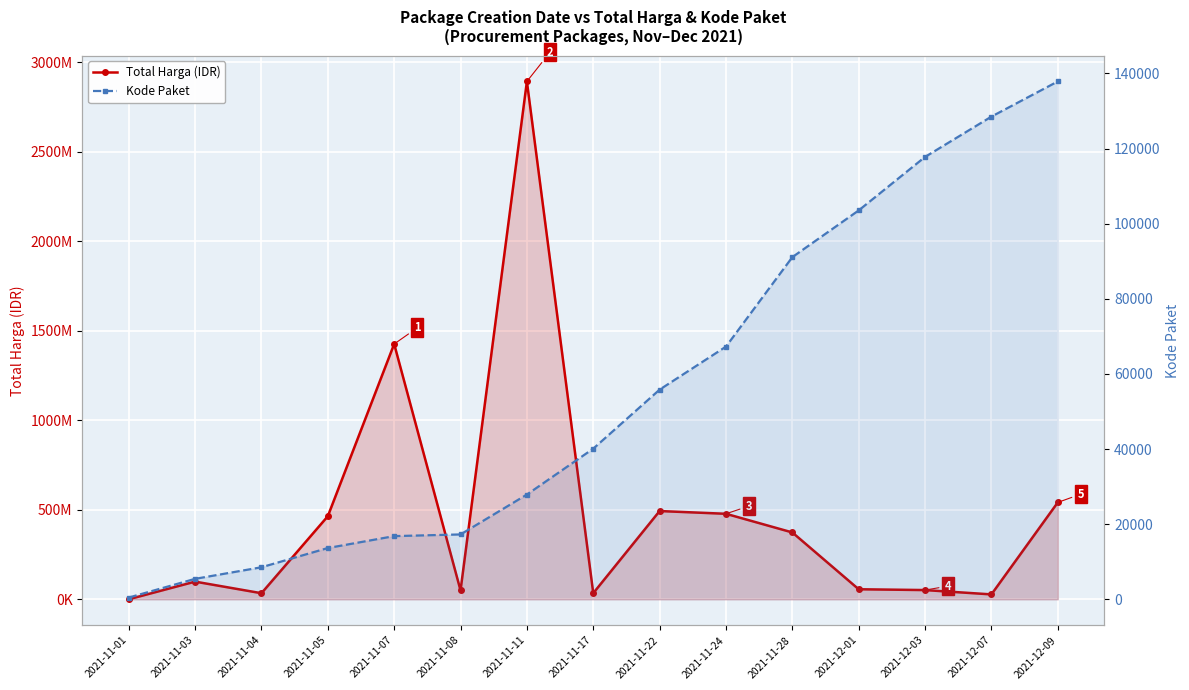

Count the number of categories in the chart.

15